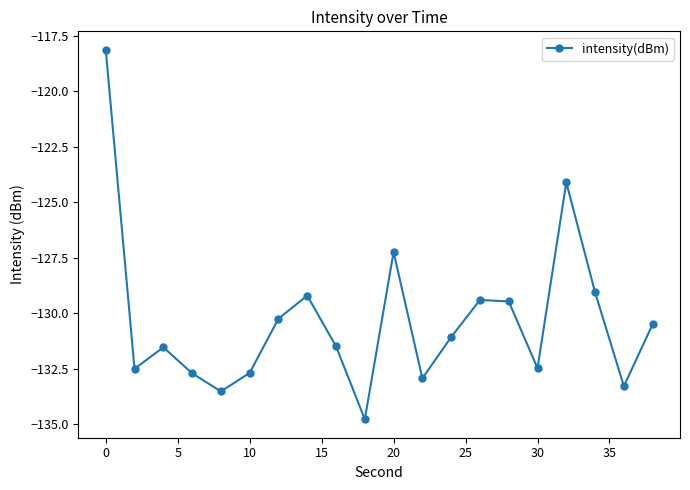

What is the smallest value displayed?

-134.8